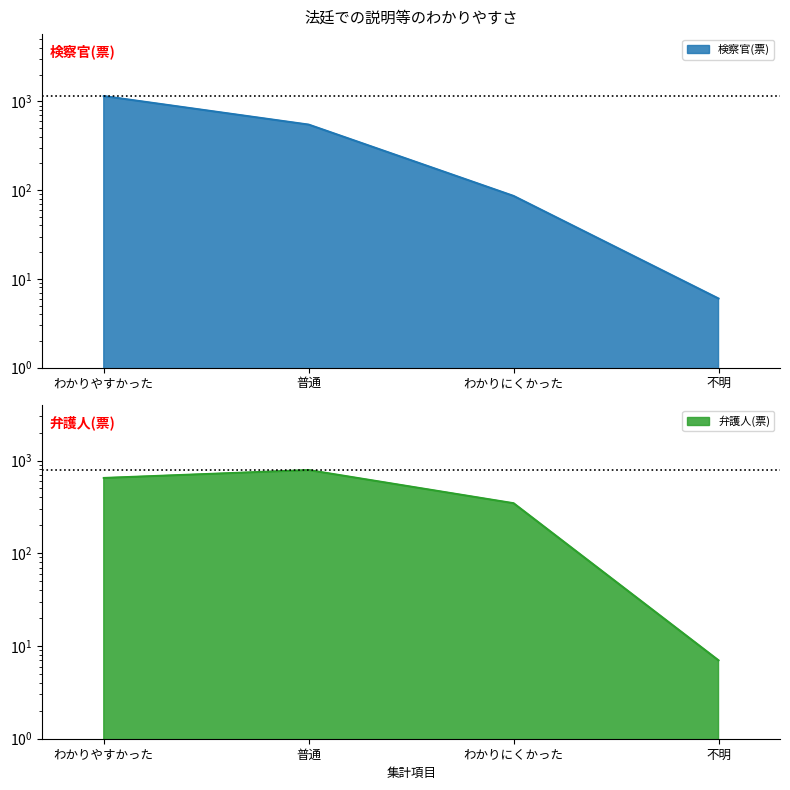

The 弁護人(票) series shows 169 at 普通. True or false?

False